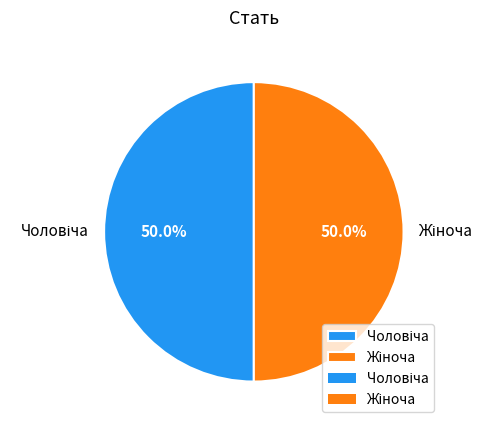

How many slices are in this pie chart?

2